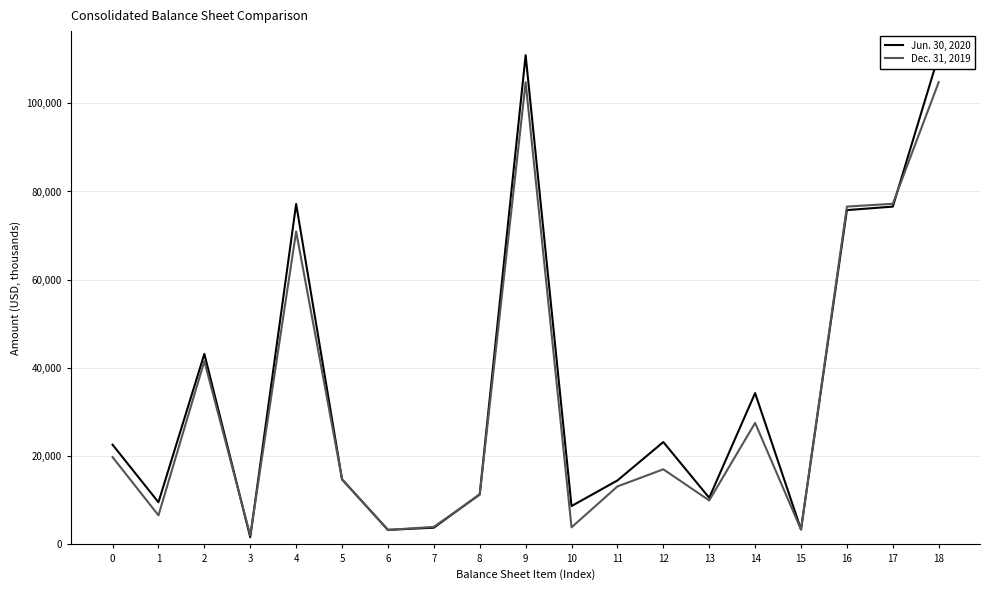

Is it true that Jun. 30, 2020 equals 1681 at 15?

False